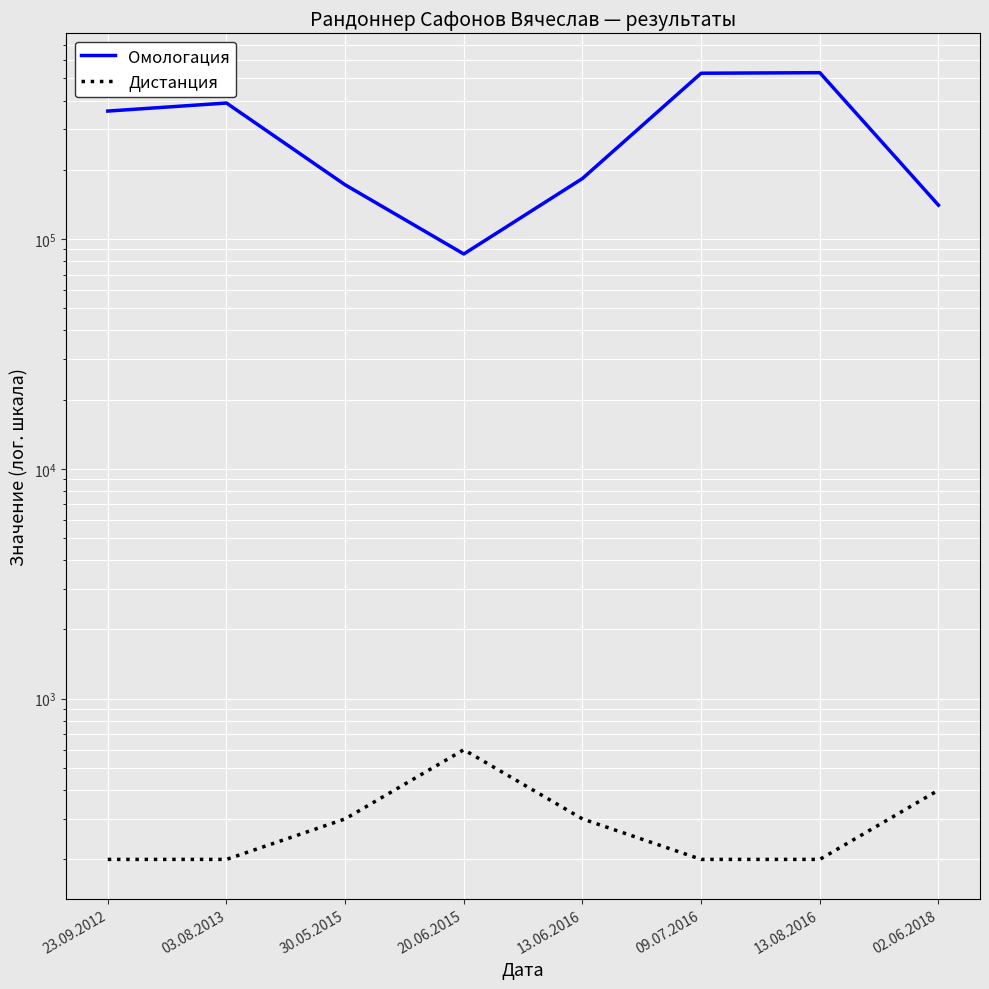

Which series has the largest range (max minus min)?

Омологация